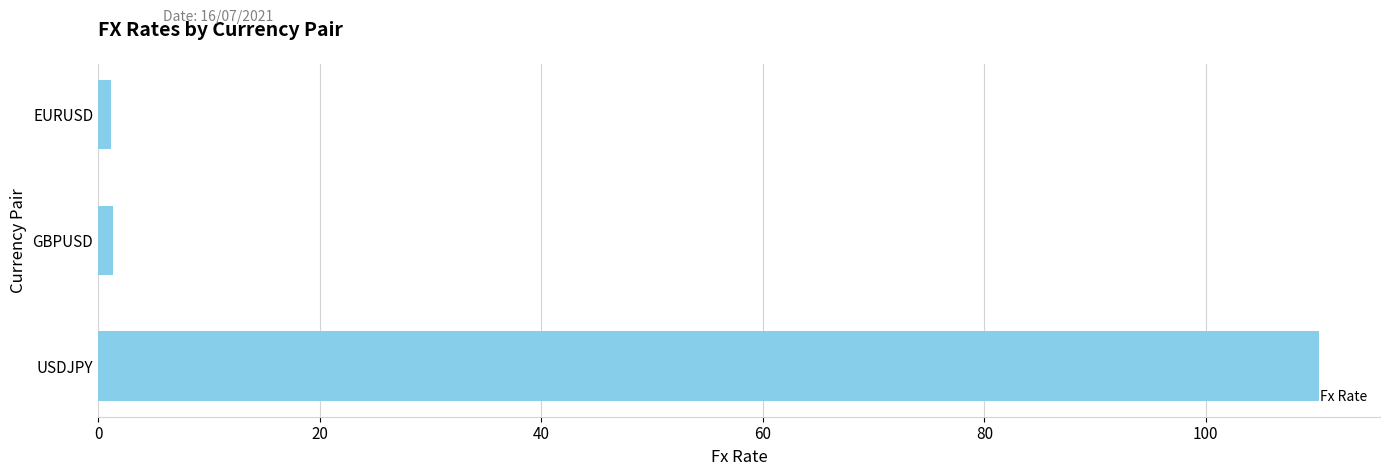

The value at USDJPY is 110.2. True or false?

True